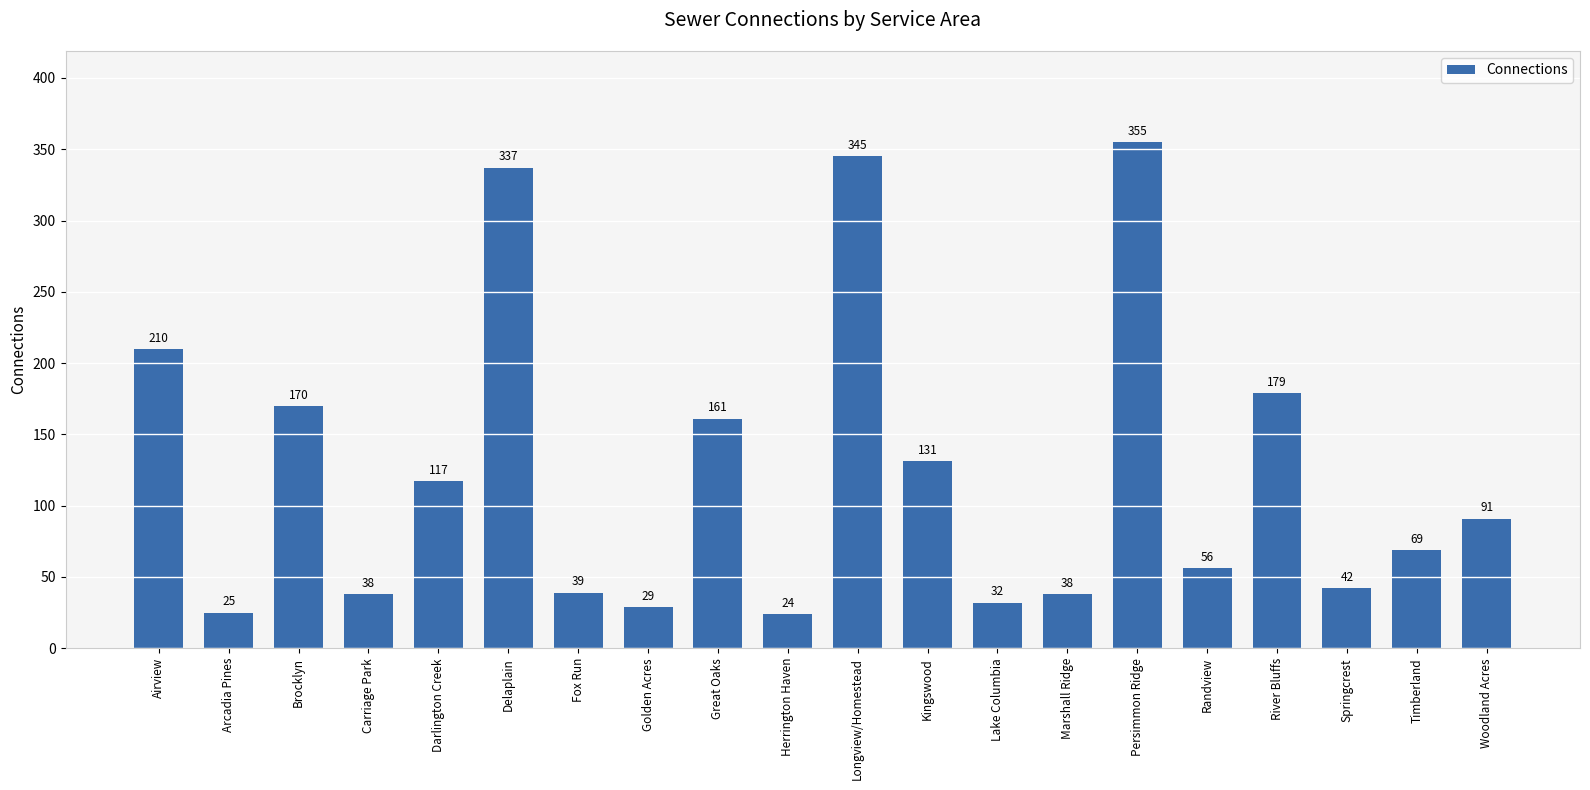

True or false: the data shows 355 at Persimmon Ridge.

True